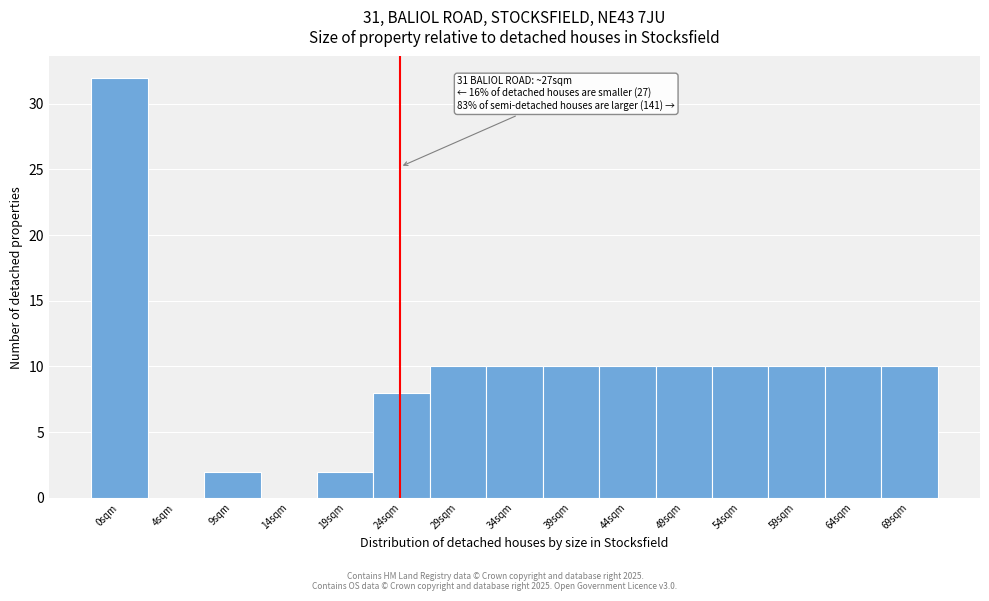

Reading right to left, extract all data points from this chart.

69sqm=10	64sqm=10	59sqm=10	54sqm=10	49sqm=10	44sqm=10	39sqm=10	34sqm=10	29sqm=10	24sqm=8	19sqm=2	14sqm=0	9sqm=2	4sqm=0	0sqm=32